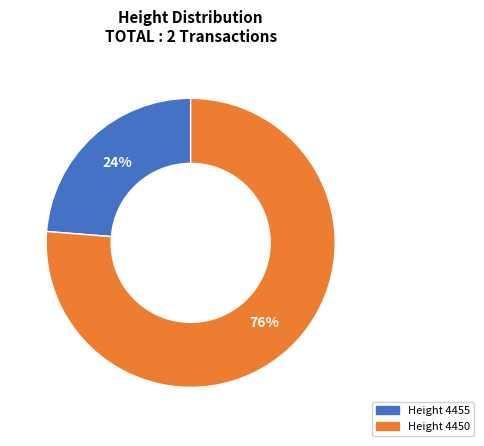

How many segments does this pie chart have?

2